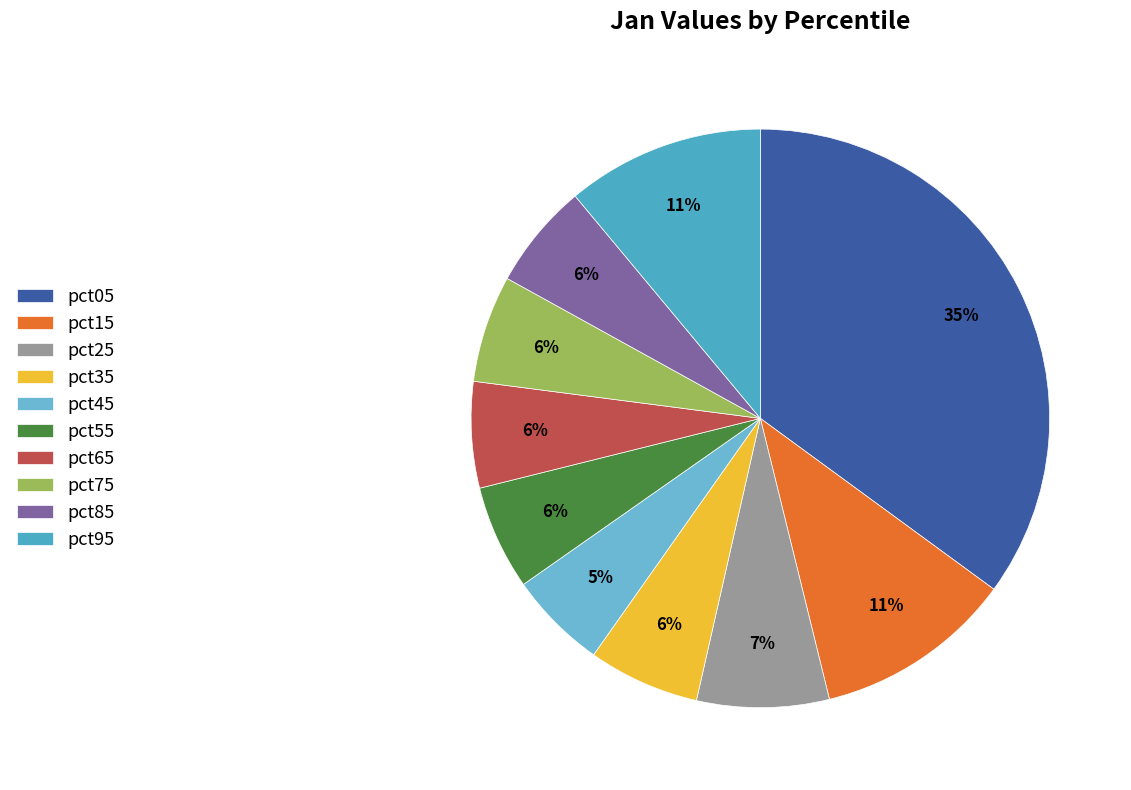

Is there a majority slice in this chart?

No